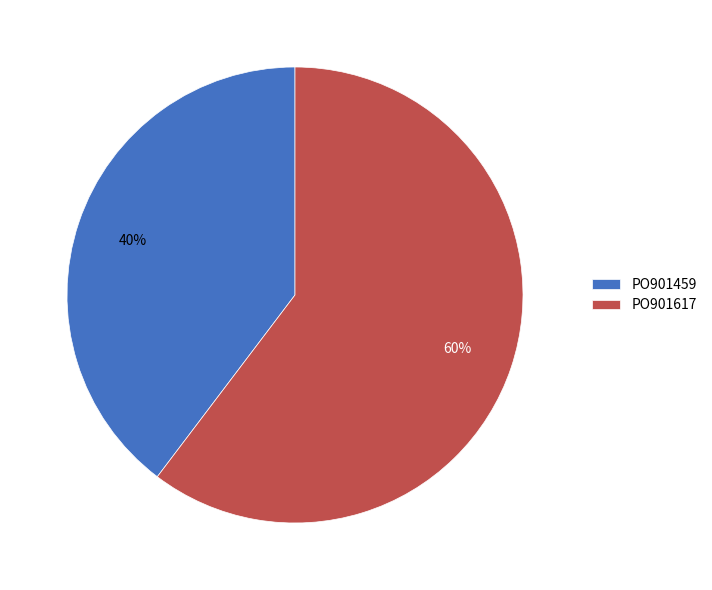

The PO901459 slice represents 29% of the pie. True or false?

False